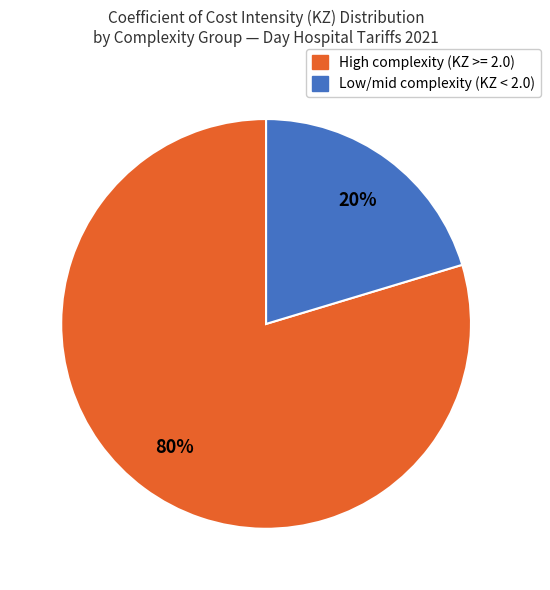

The High complexity (KZ >= 2.0) slice represents 74% of the pie. True or false?

False